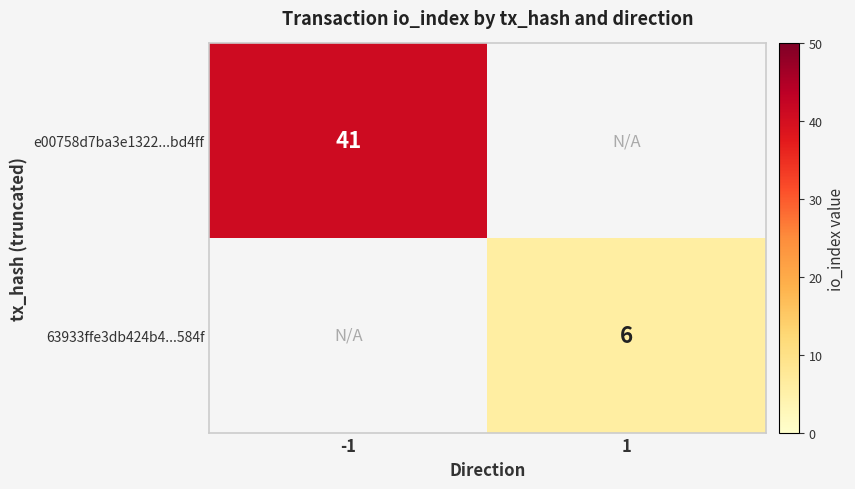

The 63933ffe3db424b4...584f series shows 6 at 1. True or false?

True